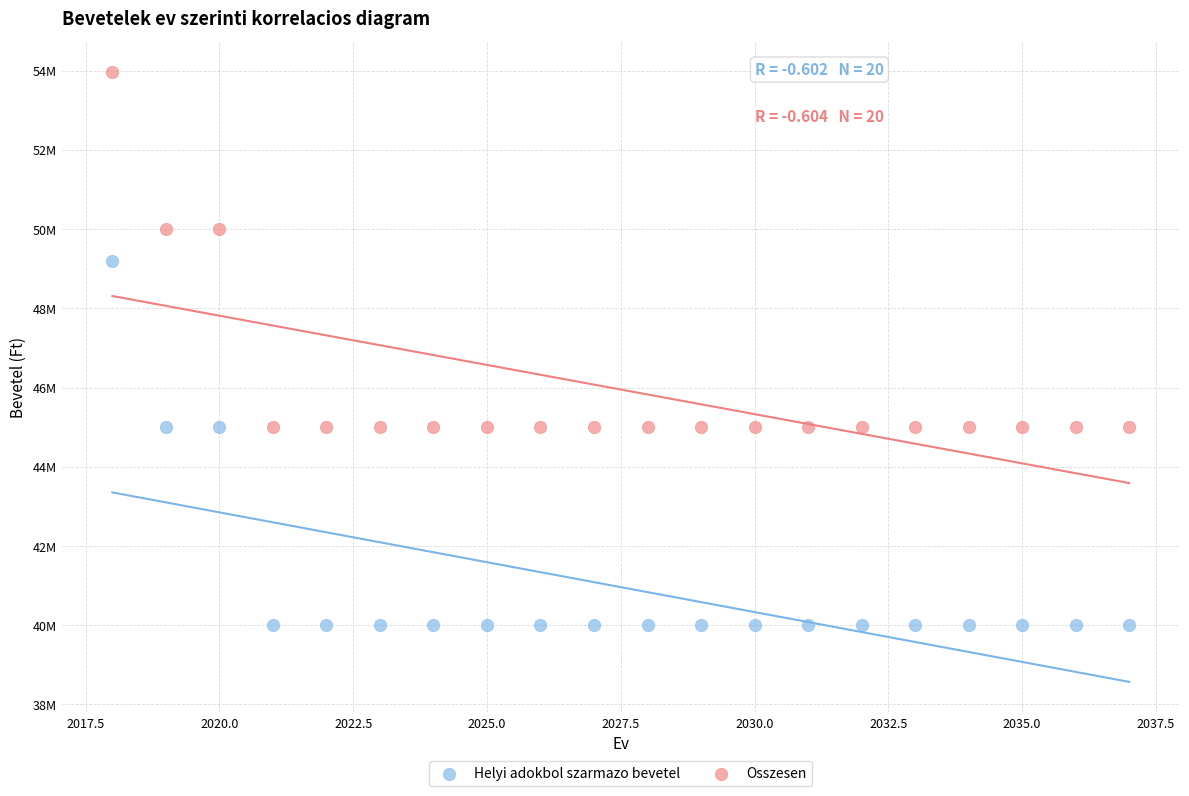

Which series reaches the maximum Y coordinate?

Osszesen